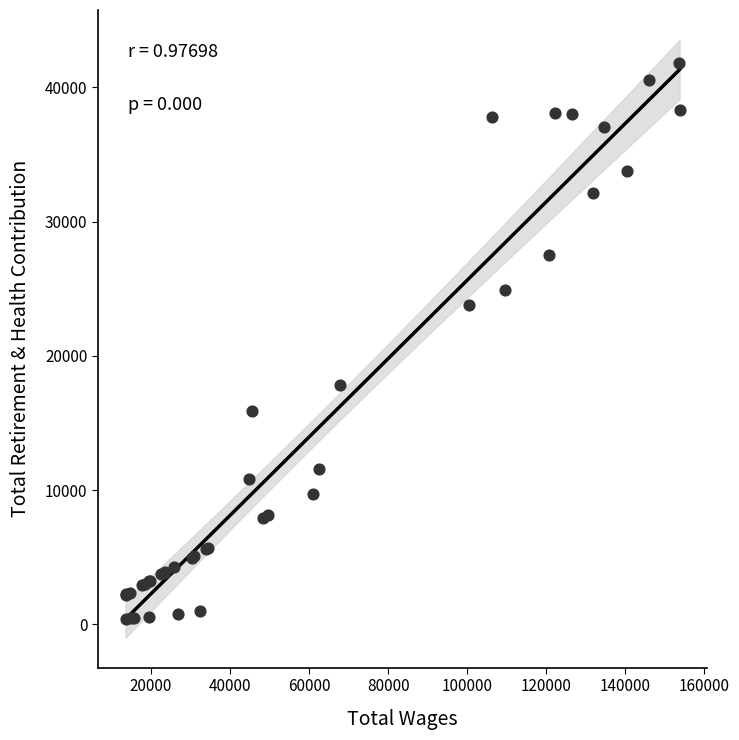

What Y value in the scatter plot is closest to 21118?

23795